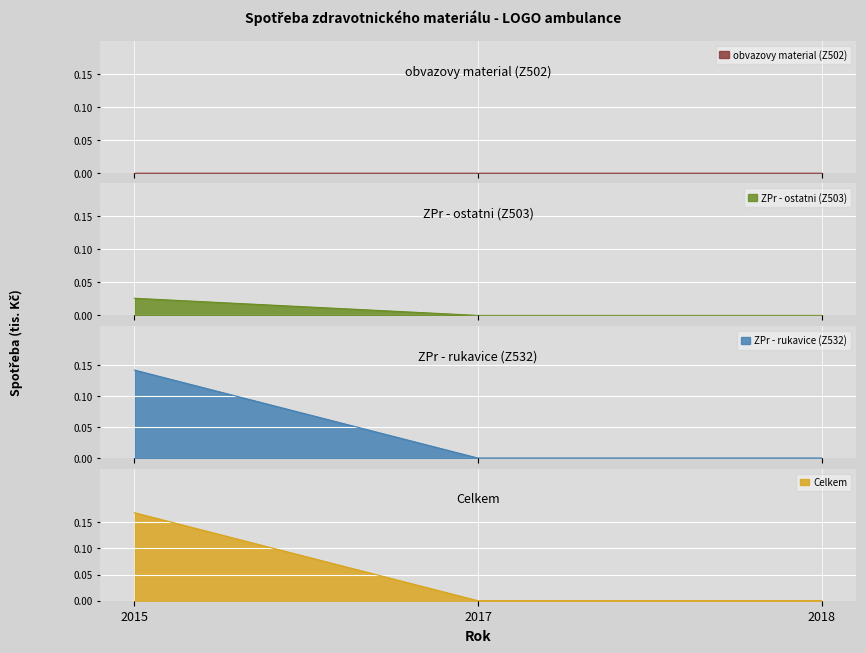

At which category is the sum across all series the highest?

2015